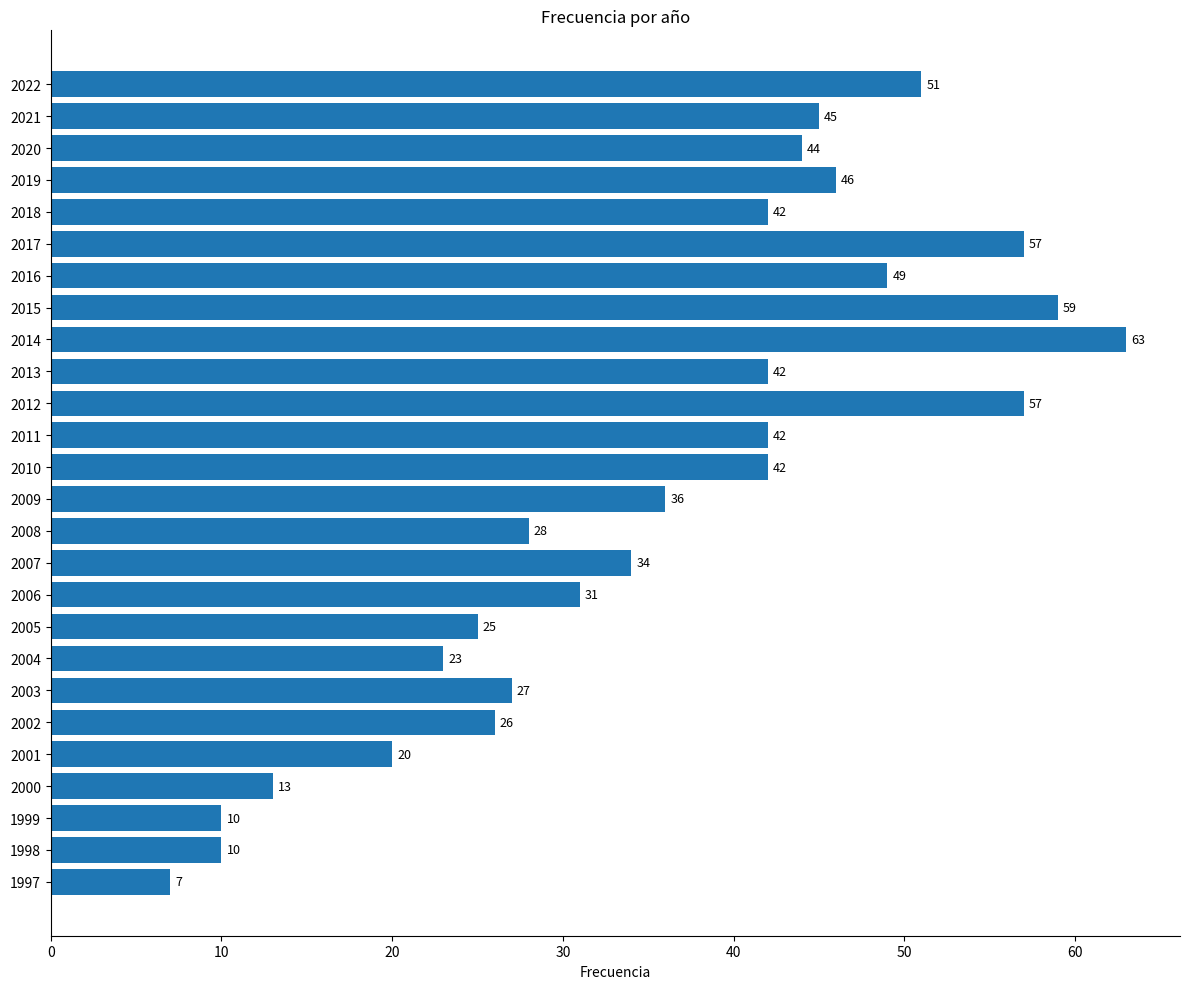

Reading top to bottom, list all the values displayed in this chart.

2022=51	2021=45	2020=44	2019=46	2018=42	2017=57	2016=49	2015=59	2014=63	2013=42	2012=57	2011=42	2010=42	2009=36	2008=28	2007=34	2006=31	2005=25	2004=23	2003=27	2002=26	2001=20	2000=13	1999=10	1998=10	1997=7